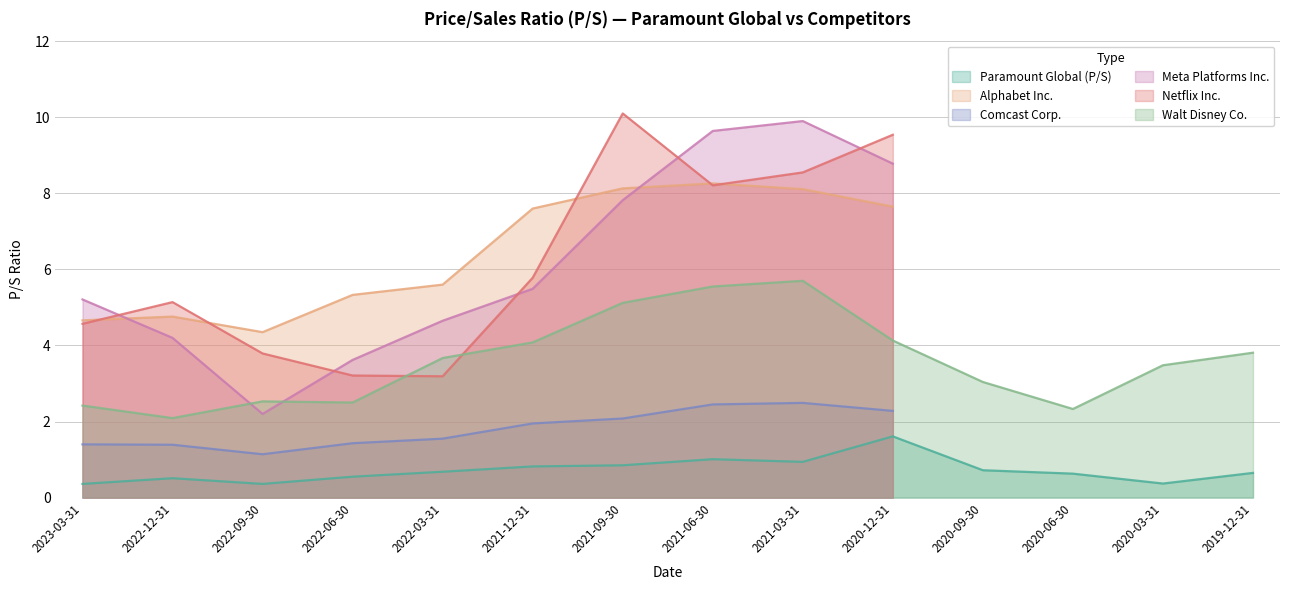

Does the chart display data point markers on the line(s)?

No